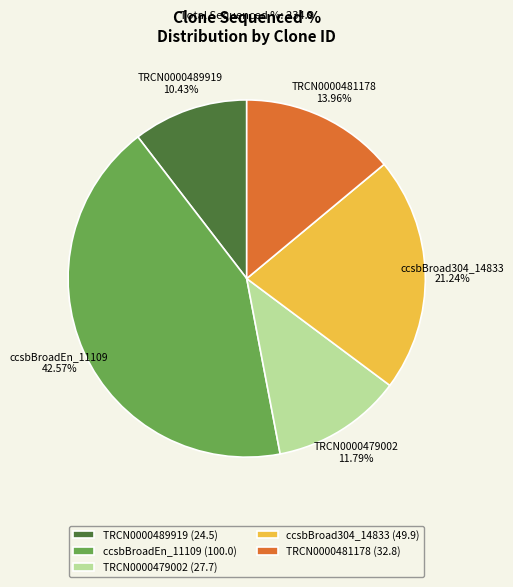

Does any single category account for the majority?

No